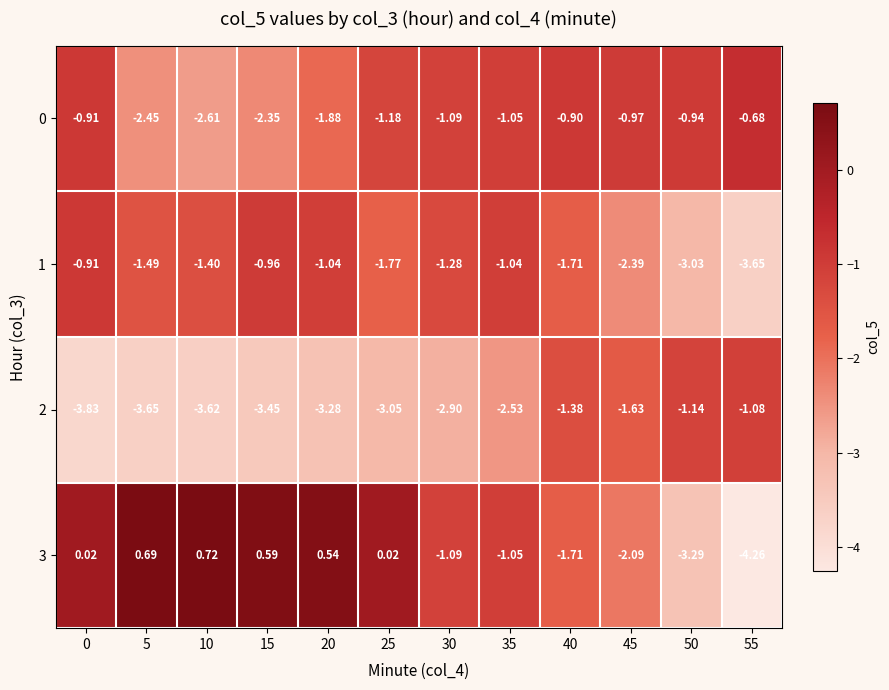

Which series changed the most between 5 and 55?

3